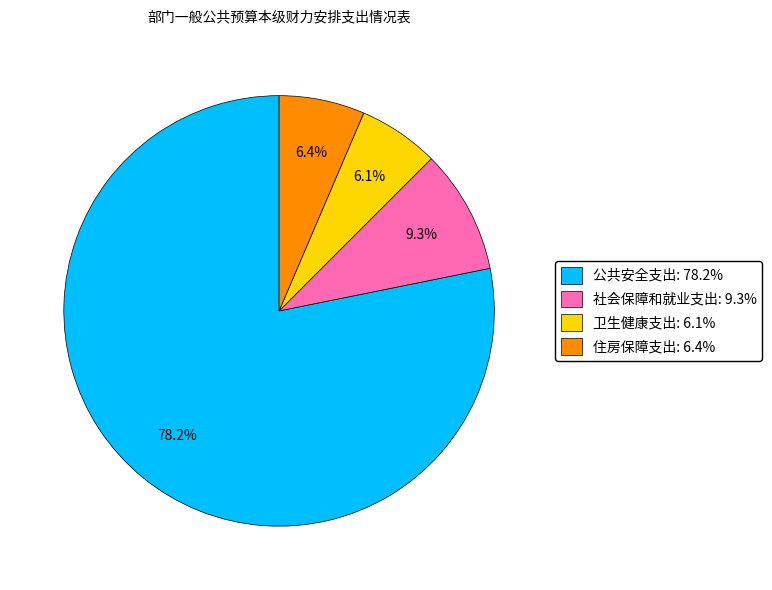

Does any single category account for the majority?

Yes